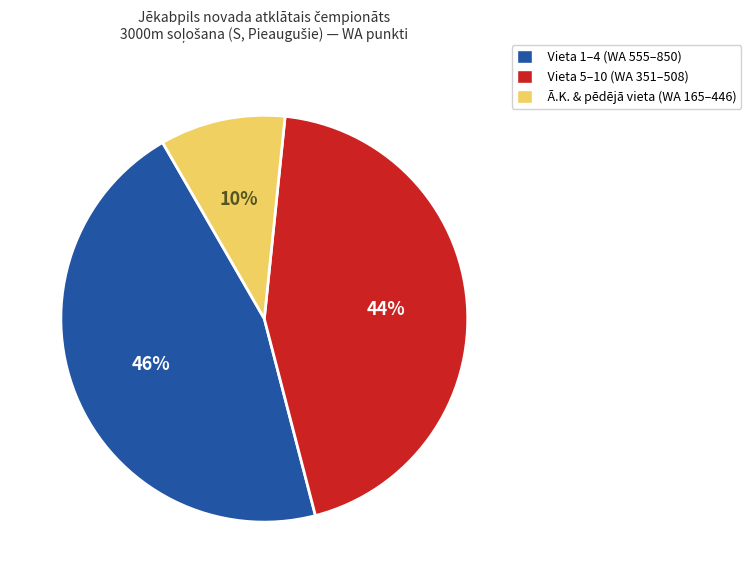

How many segments does this pie chart have?

3